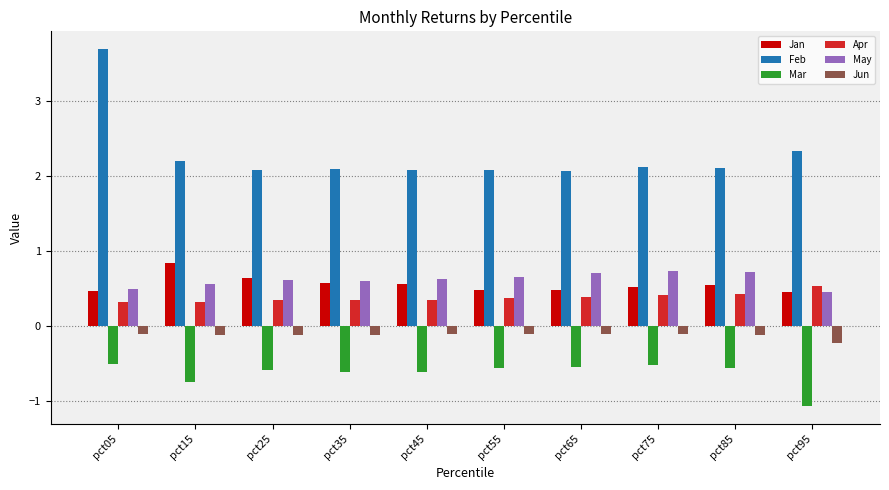

Read the Jun value at pct85.

-0.1